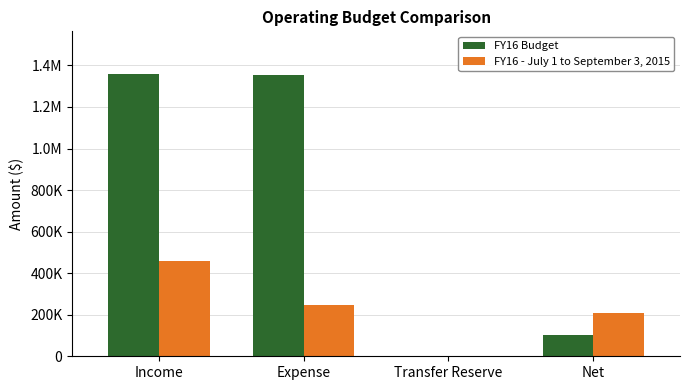

What is the sum of all FY16 - July 1 to September 3, 2015 values?

913459.6